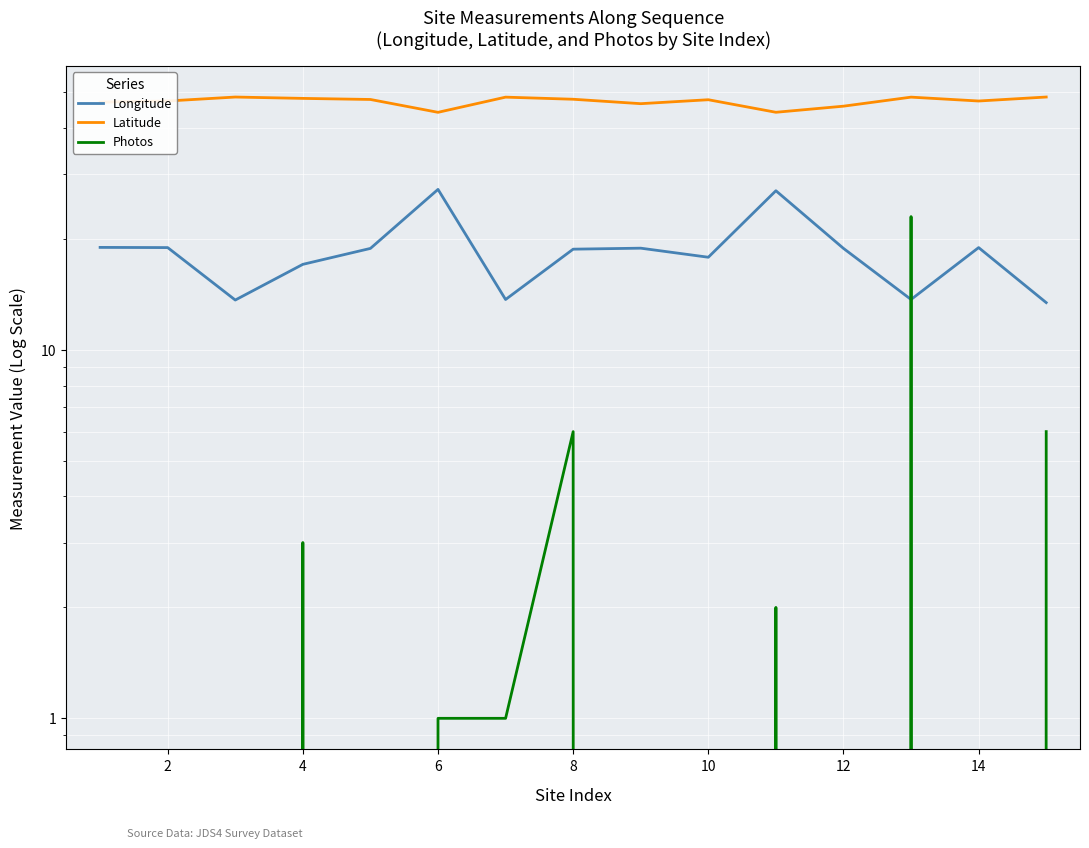

Is the value of Latitude at 8 greater than the value of Longitude at 12?

Yes